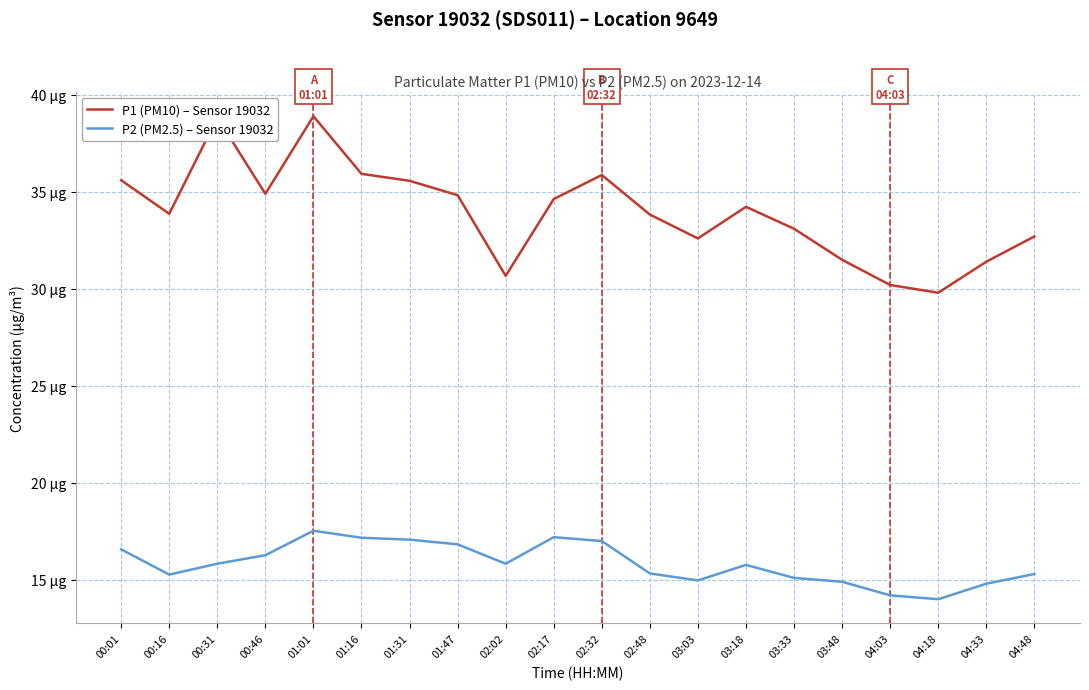

What is the approximate value of P2 (PM2.5) – Sensor 19032 at 01:31?

17.1